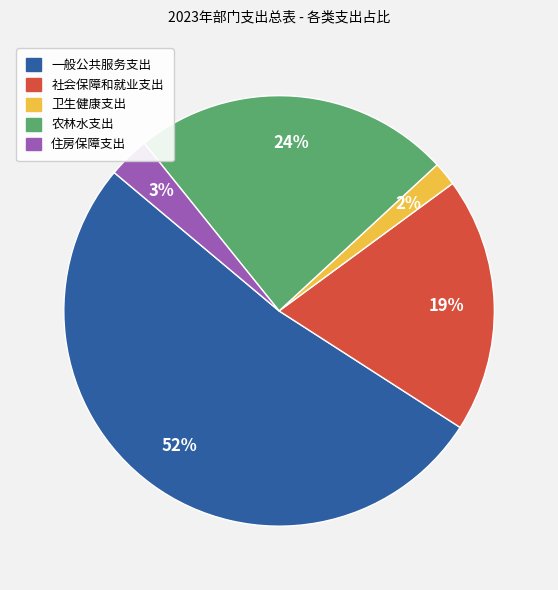

Combined, do 一般公共服务支出 and 农林水支出 account for over 50%?

Yes